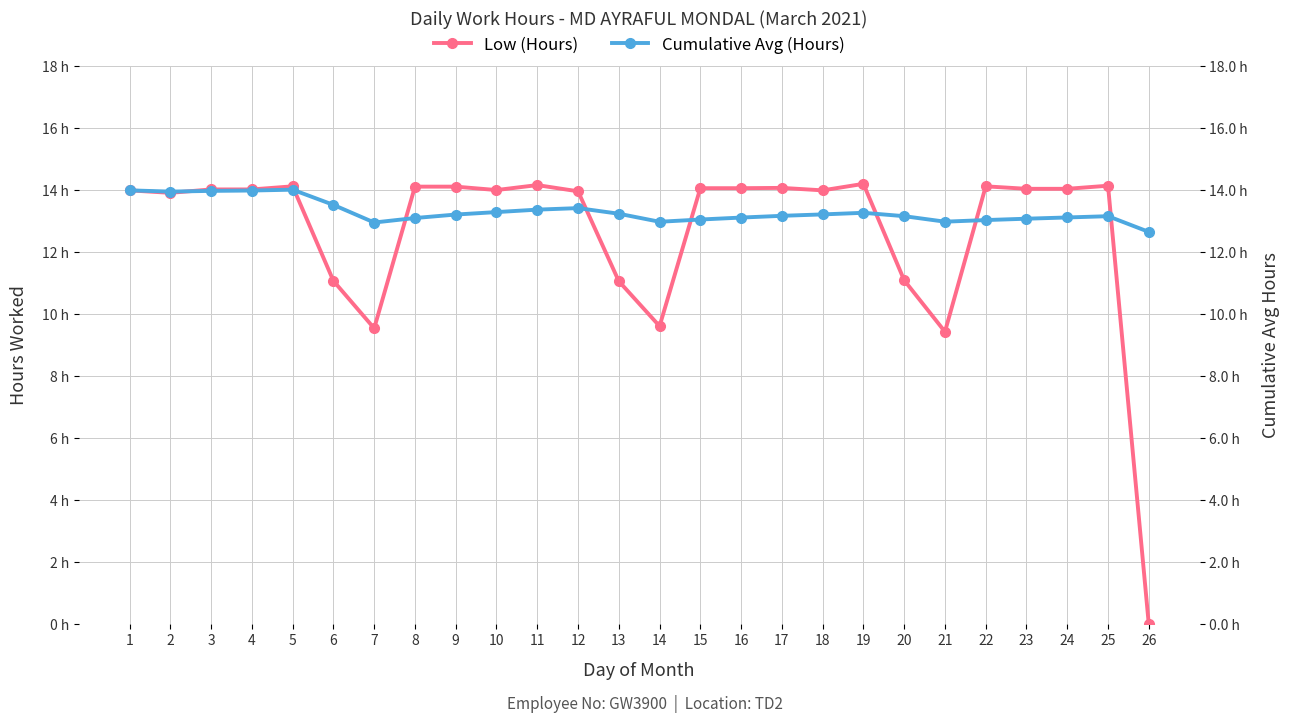

What is the sum of all Cumulative Avg (Hours) values?

346.2